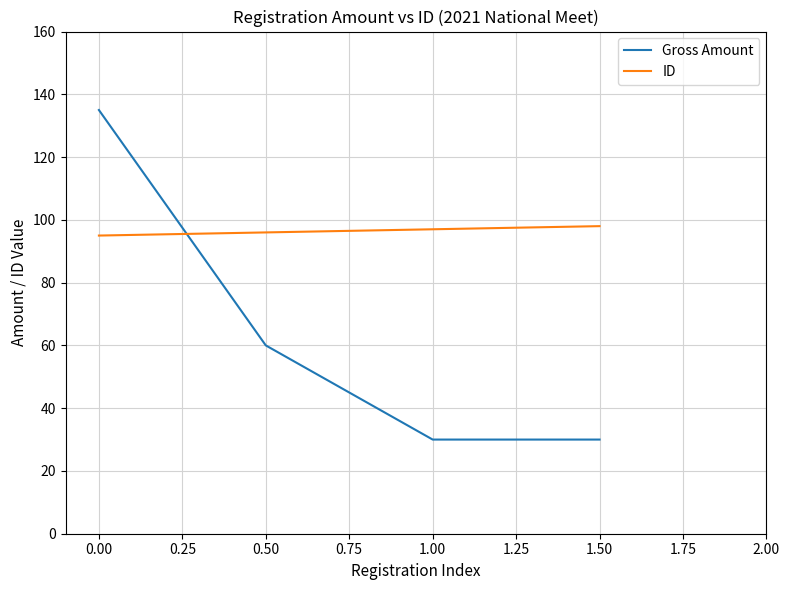

At how many categories does at least one series exceed 30?

4